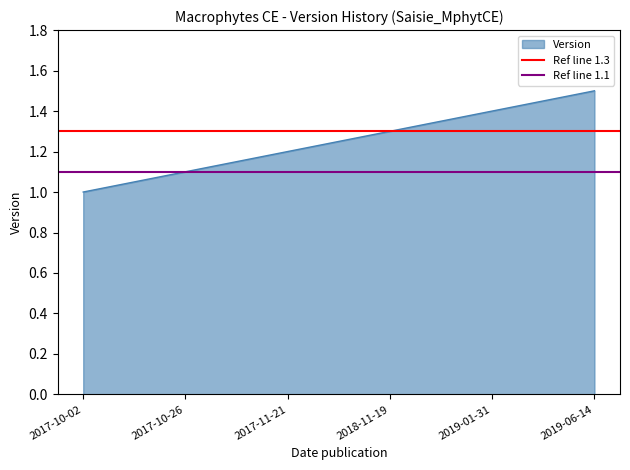

Is it true that Version equals 1.0 at 2017-10-02?

True